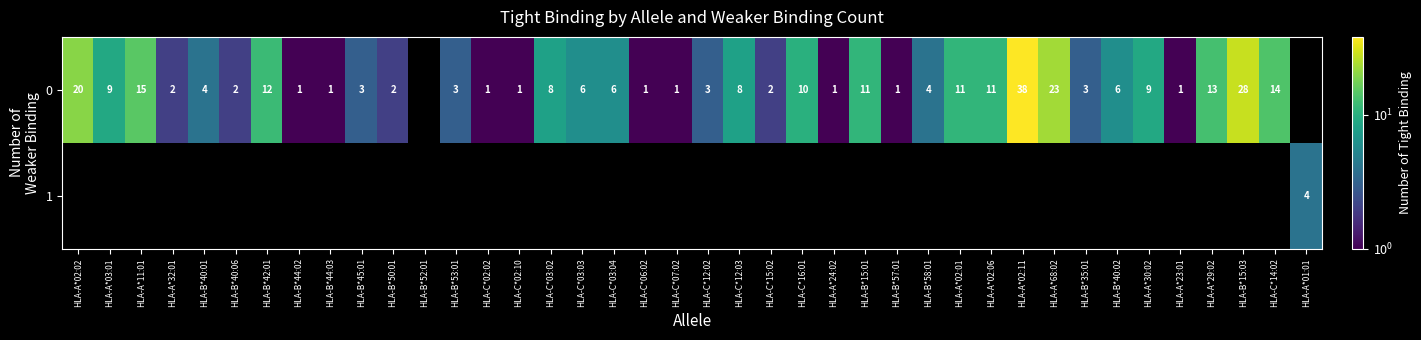

Which series has the widest spread of values?

row_0